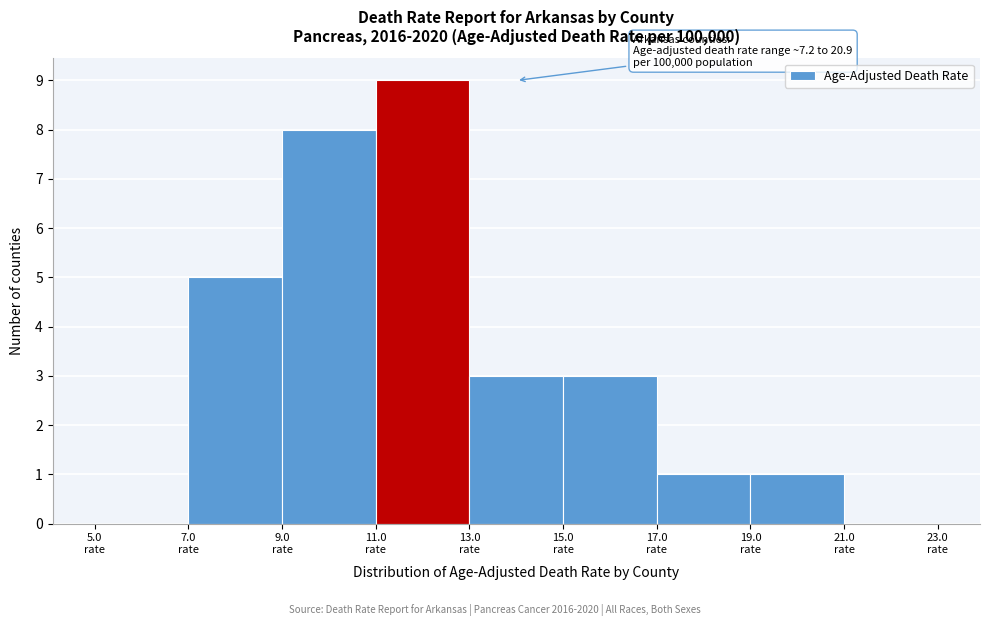

Over which range of the x-axis is the bar tallest?

11 to 13